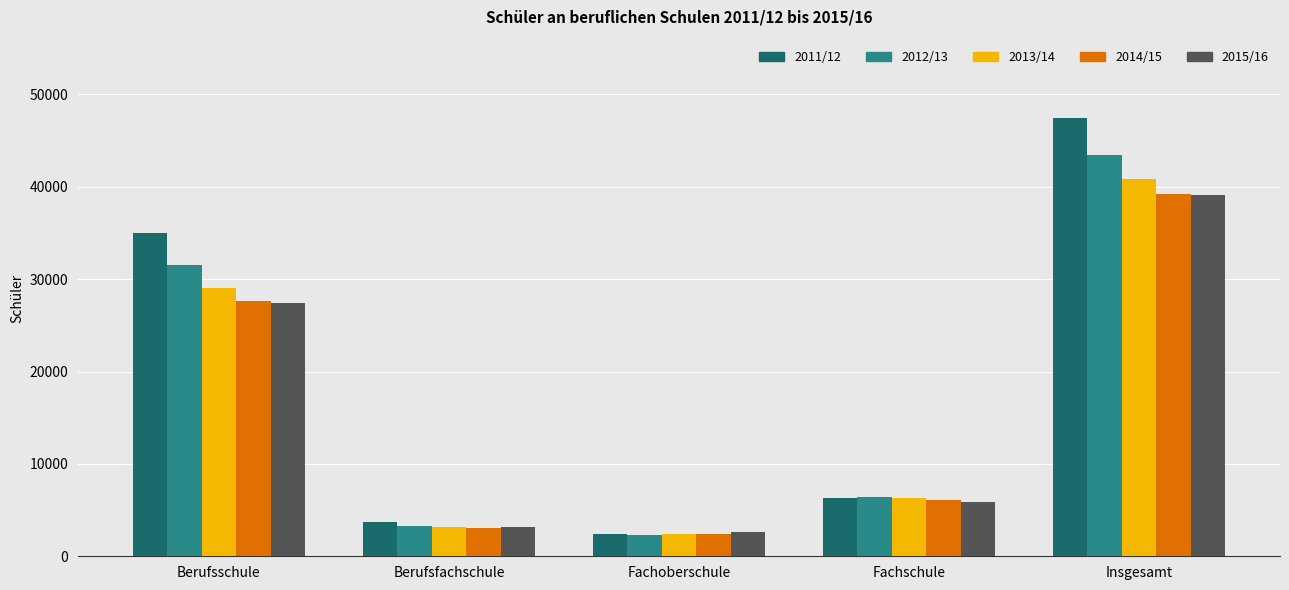

Which label corresponds to the largest value in the chart?

Insgesamt